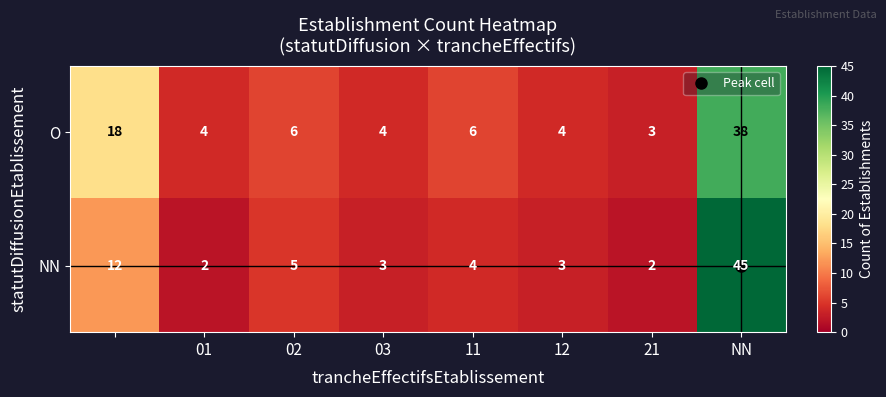

List the series in order of their overall mean, highest first.

O, NN